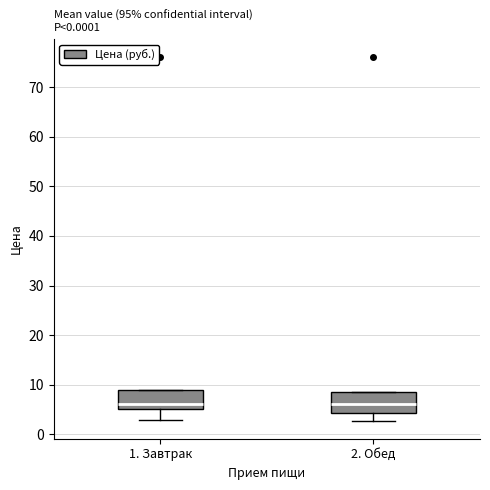

Reading left to right, read every box against the y-axis: the position of its median line, the range the box covers, and the ends of its whiskers. The values are not printed on the chart, so give them approximately, as read against the axis.

1. Завтрак: median 6, box 5 to 9, whiskers 3 to 9
2. Обед: median 6, box 4 to 9, whiskers 3 to 9